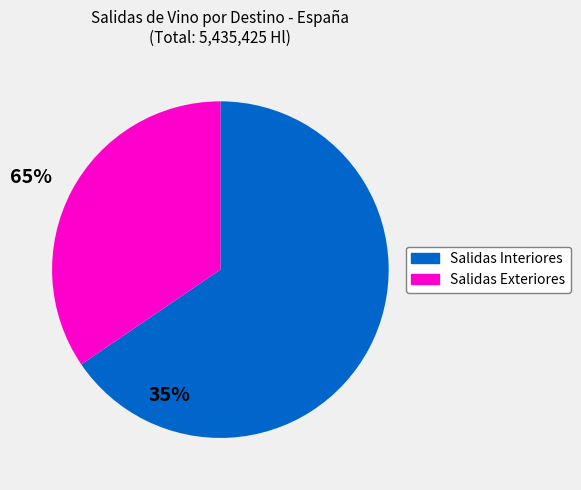

Is the sum of Salidas Interiores and Salidas Exteriores greater than half?

Yes